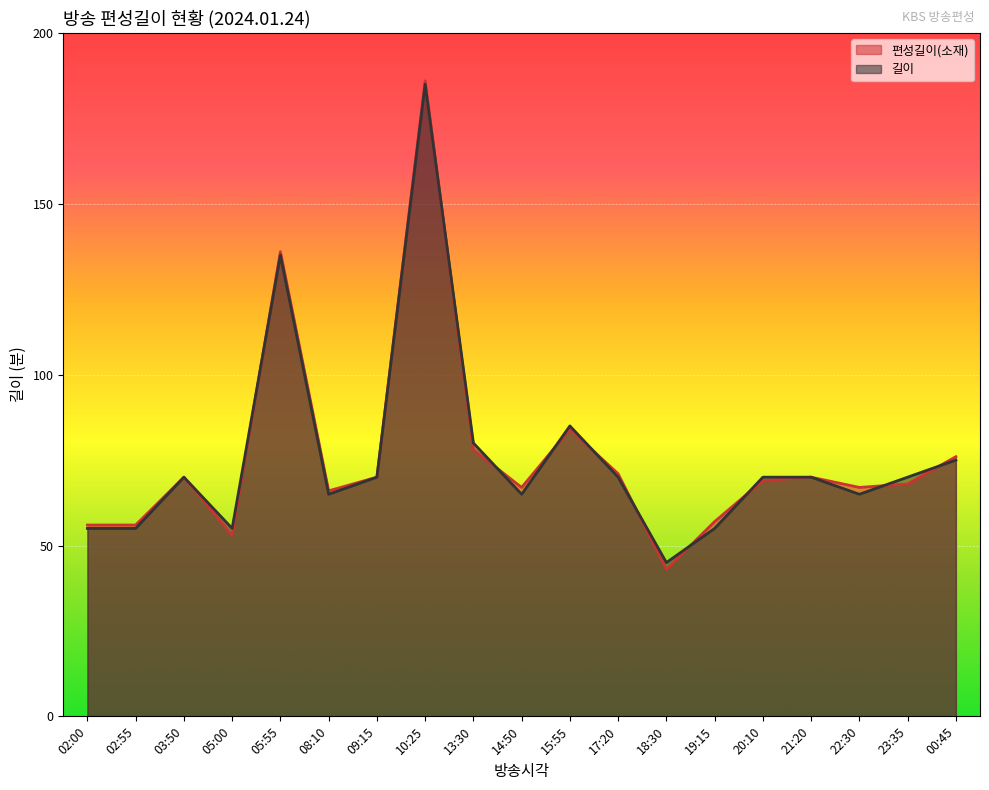

How many data points in 길이 are less than 70?

8